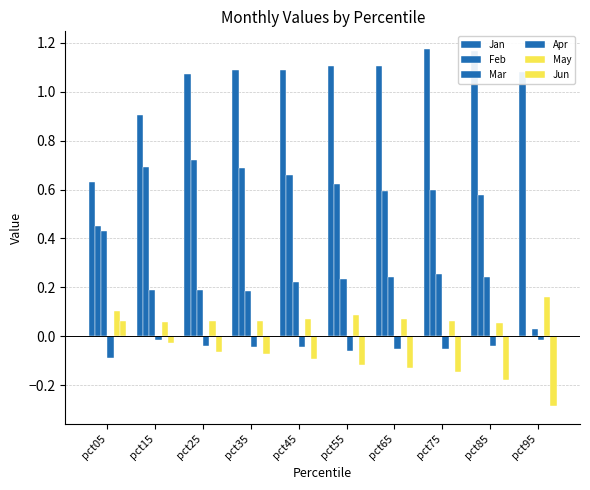

Rank the series by their maximum value, from highest to lowest.

Jan, Feb, Mar, May, Jun, Apr